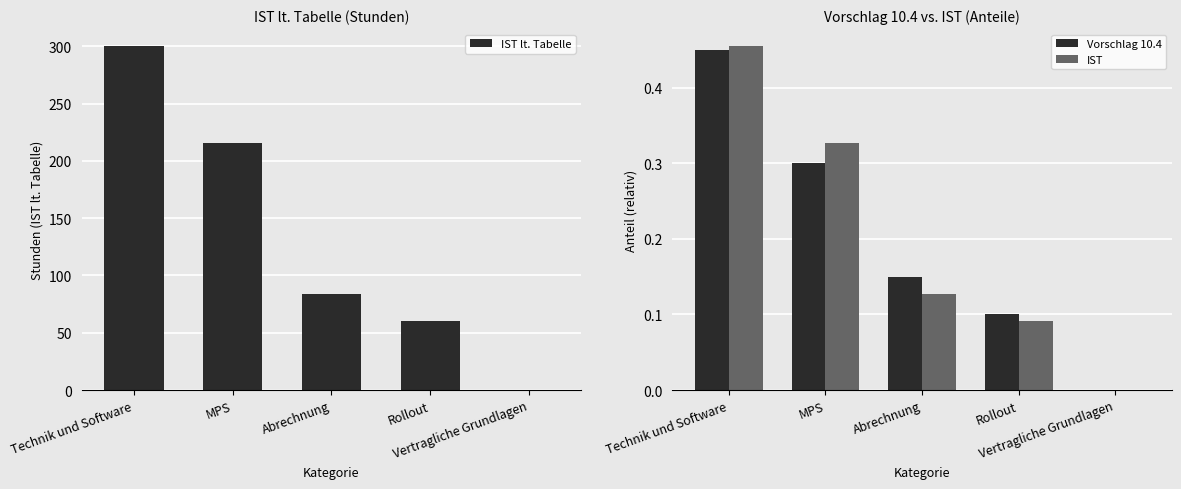

Where is IST nearest to the value 0?

Vertragliche Grundlagen